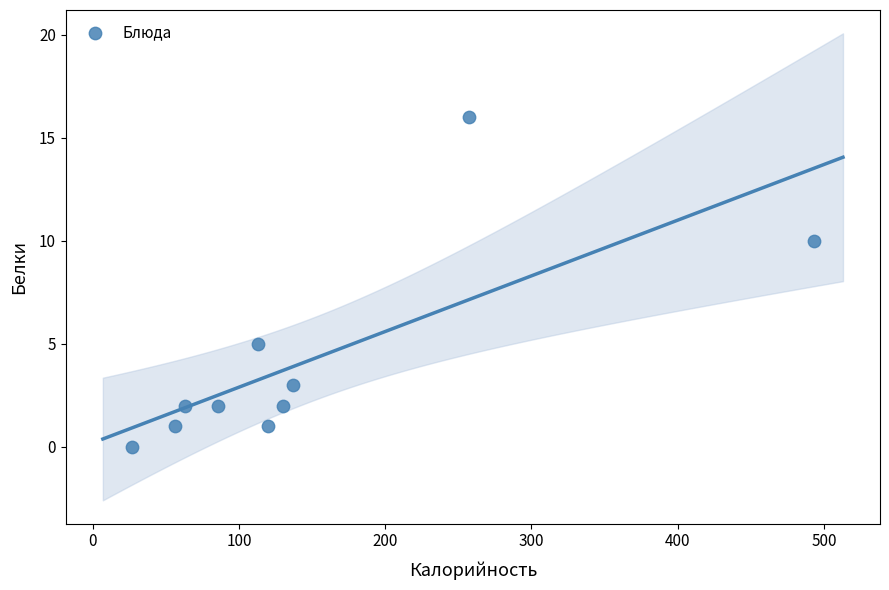

What is the range of Y values (max minus min)?

16